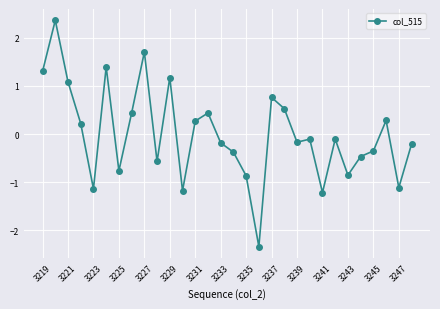

How many values are below 0?

17